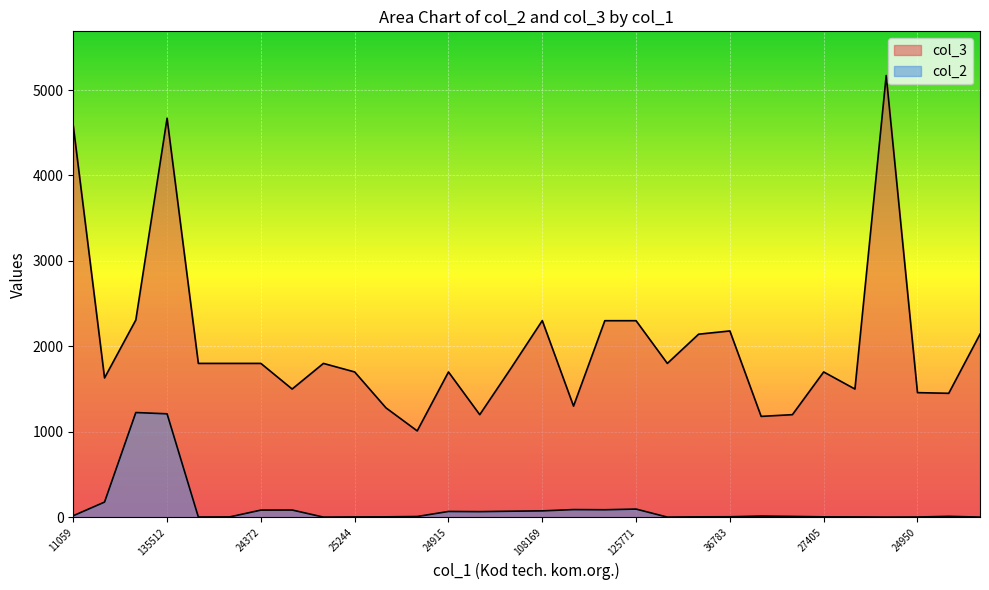

List the series in order of their overall mean, highest first.

col_3, col_2